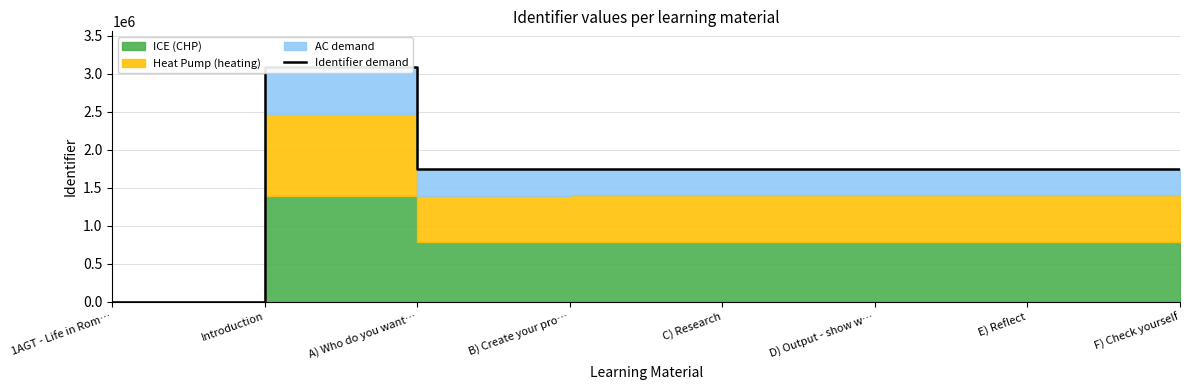

Reading left to right, transcribe all the data shown in this chart.

0	3093545	1745720	1745764	1745784	1745836	1745872	1745885